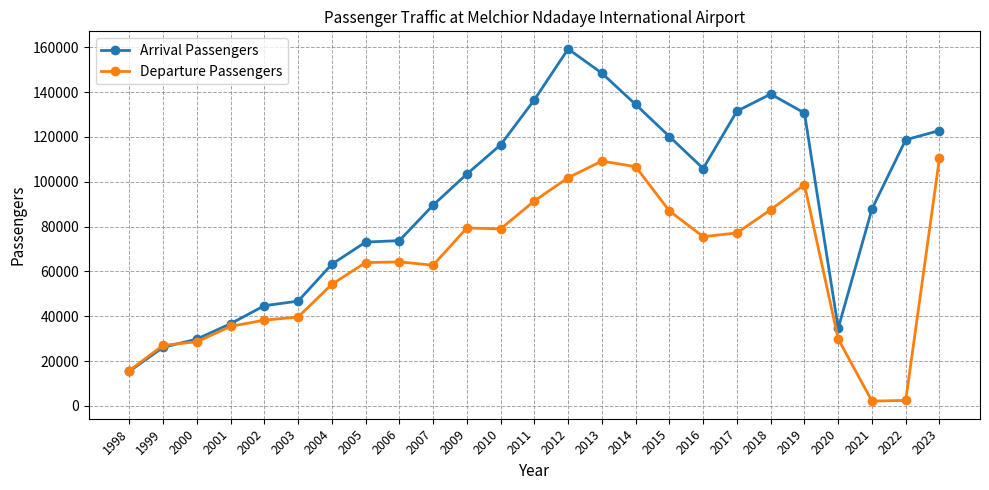

How many distinct data groups are displayed?

2